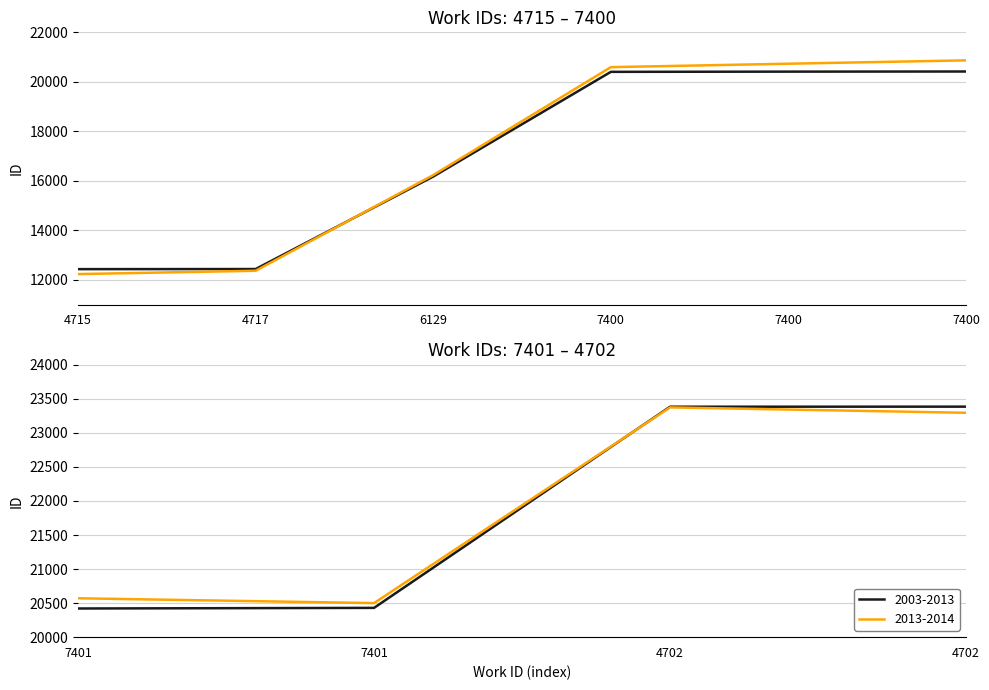

Between 4715 and 4702, which is larger?

4702